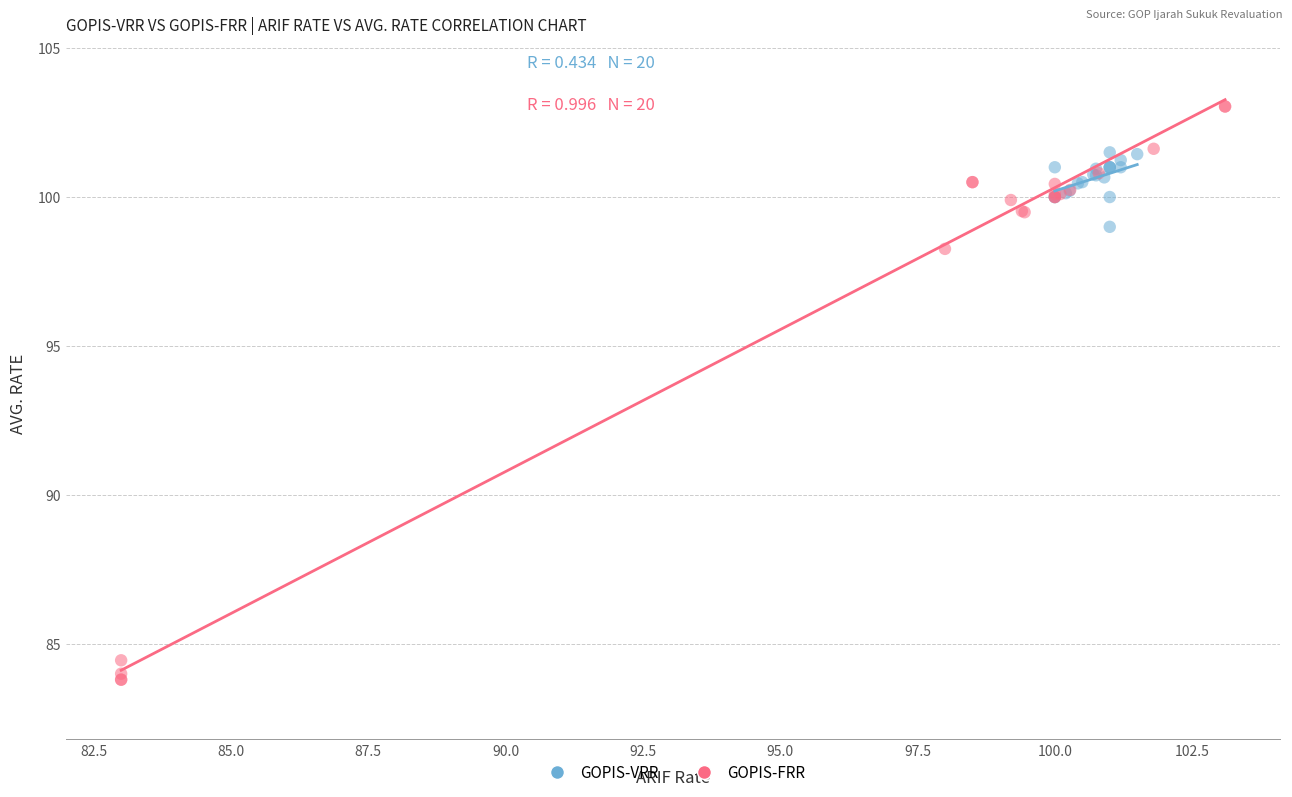

What are all the series names shown in the legend?

GOPIS-VRR, GOPIS-FRR